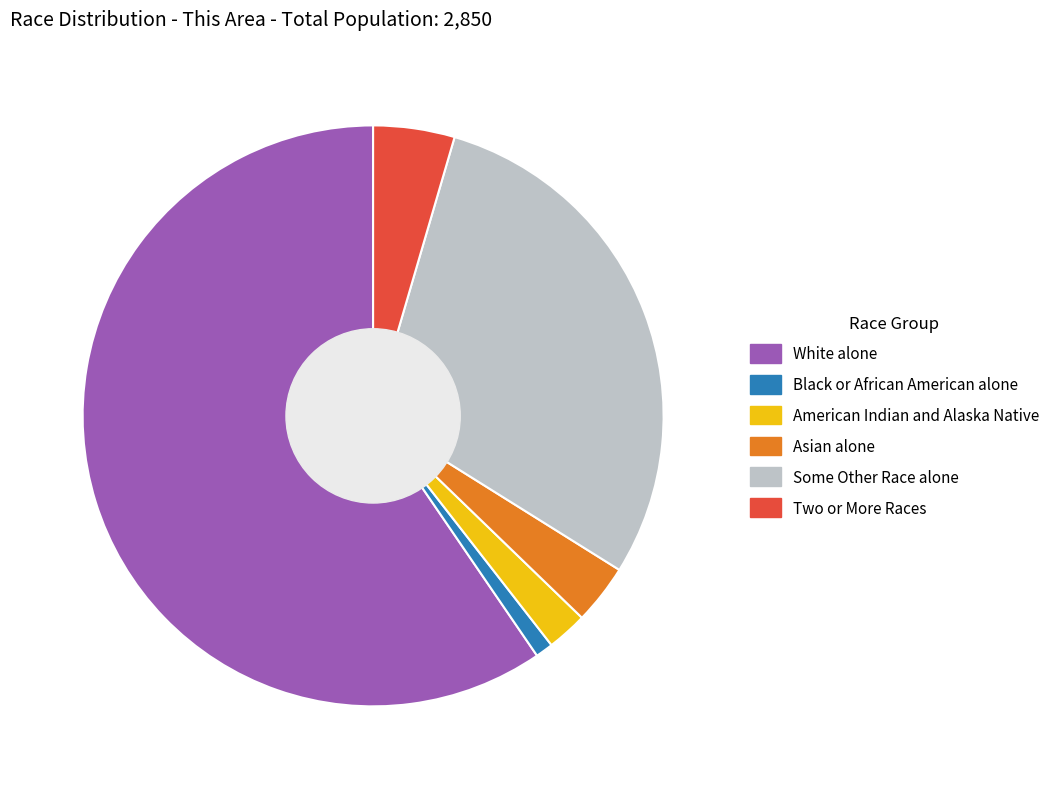

Count the number of slices in the pie.

6